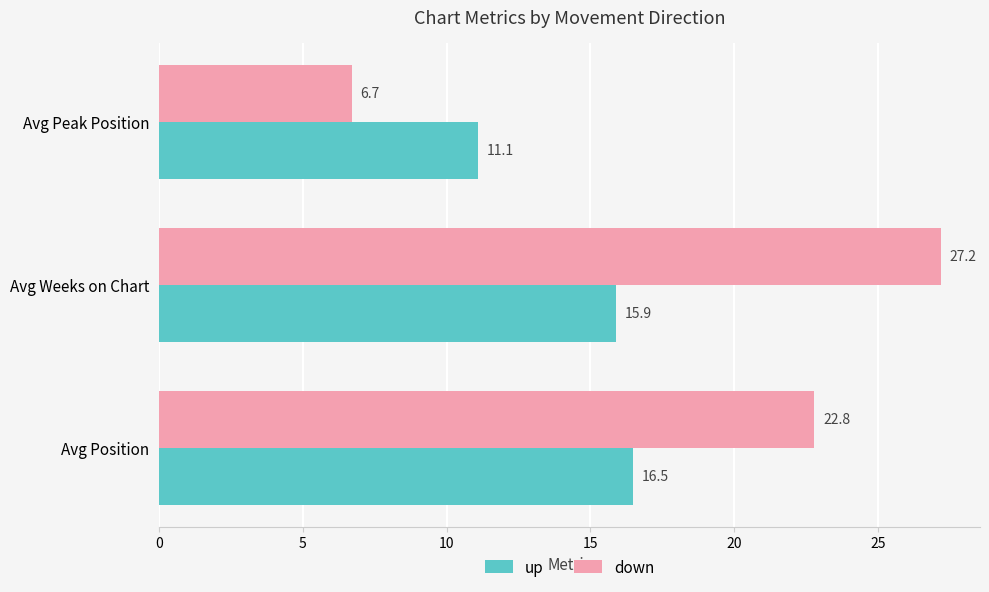

What is the difference between the maximum and second lowest values in the down series?

4.4